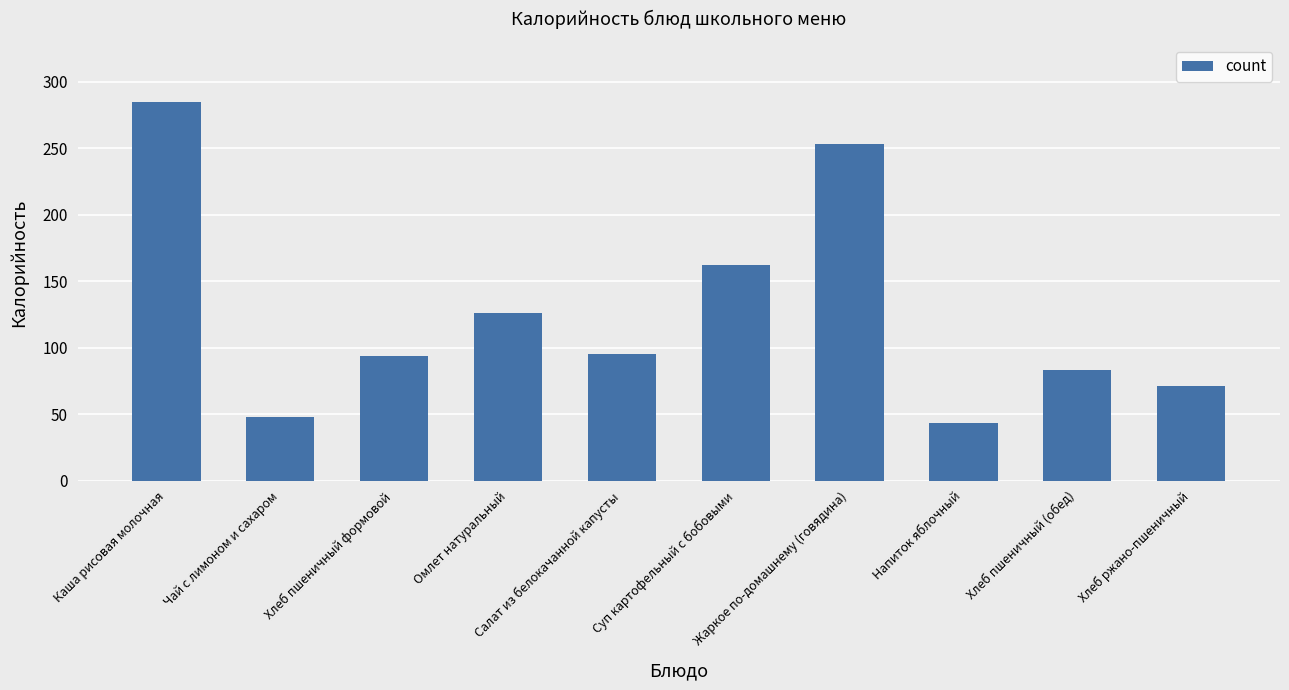

Where is the data nearest to the value 164?

Суп картофельный с бобовыми